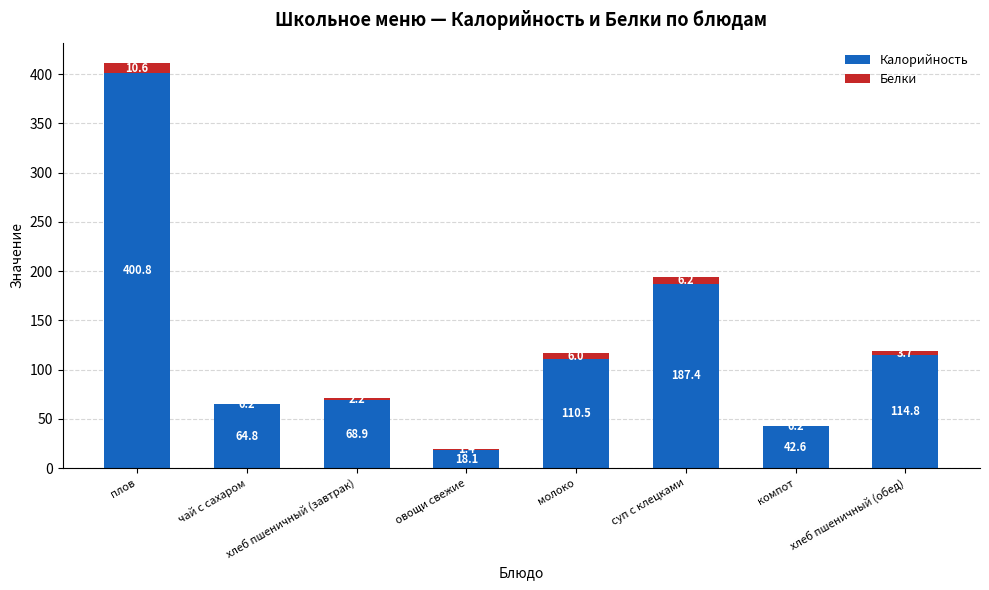

What are all the series names shown in the legend?

Калорийность, Белки